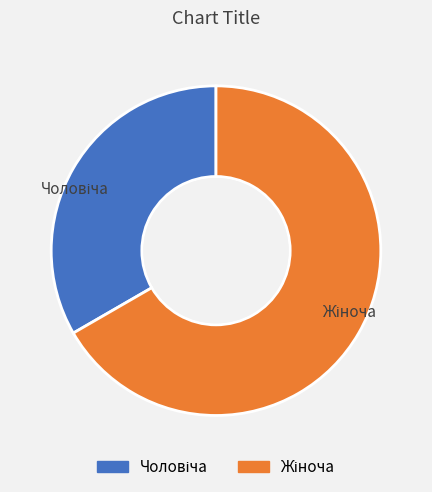

Is there any slice that represents more than half of the pie?

Yes